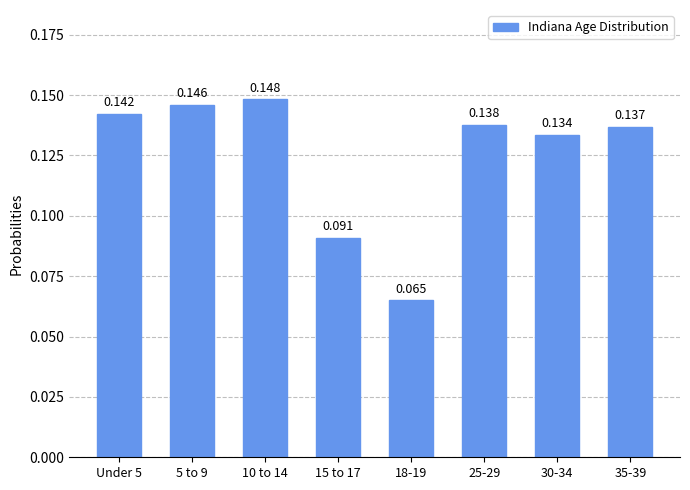

What is the difference between the second highest and second lowest values?

0.1